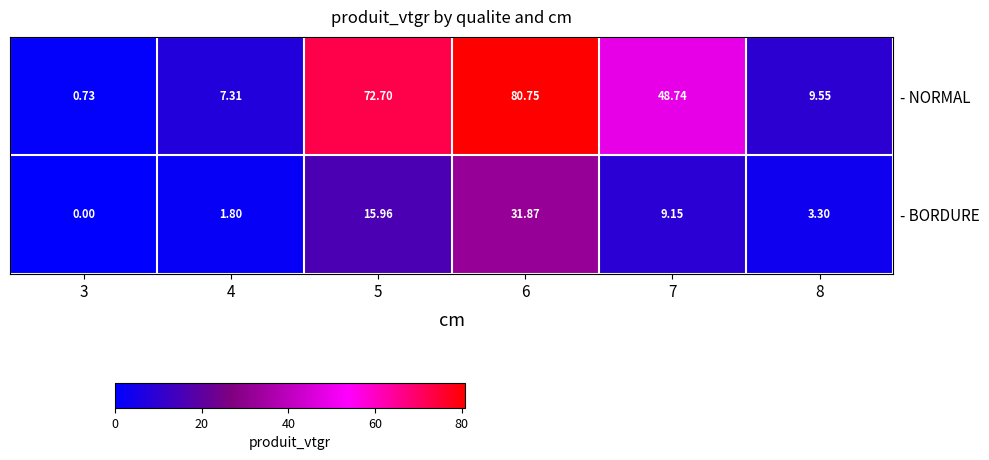

What is the maximum value shown in the chart?

80.8